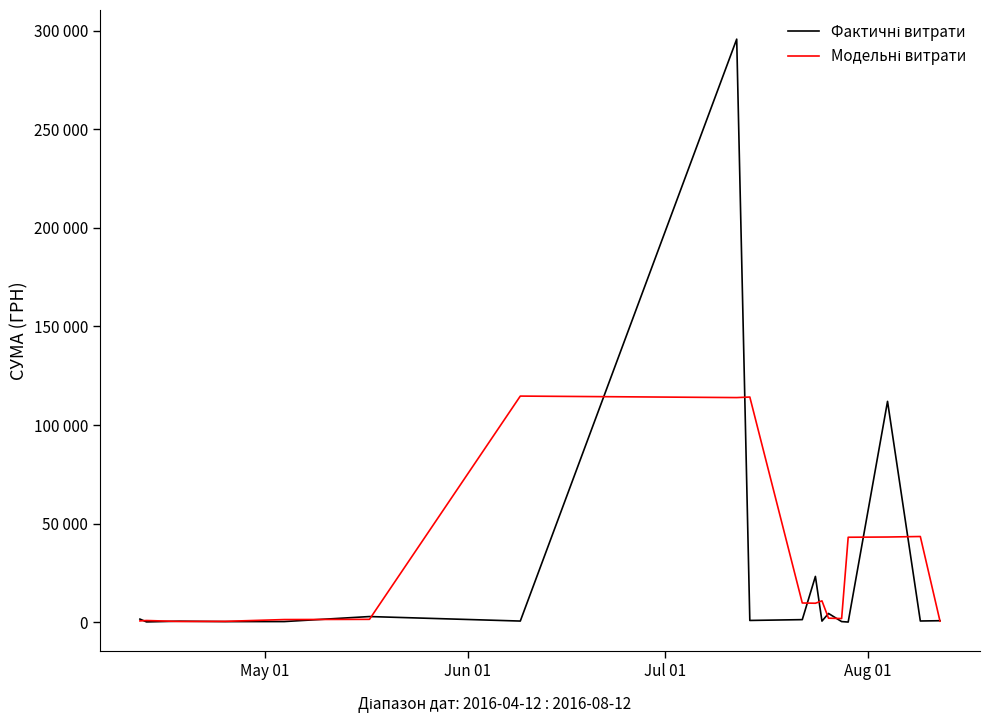

What is the average value of the Модельні витрати series?

28470.5